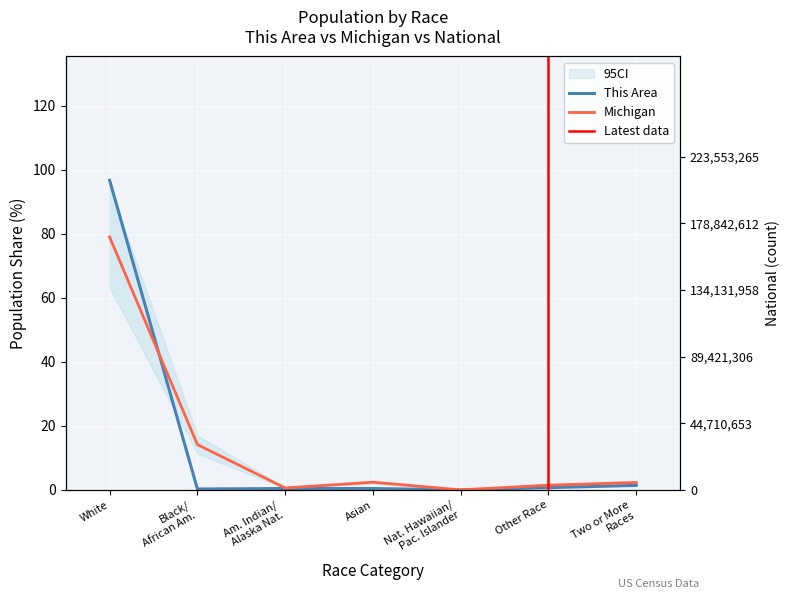

In National, how many points are lower than both neighbors (excluding endpoints)?

2